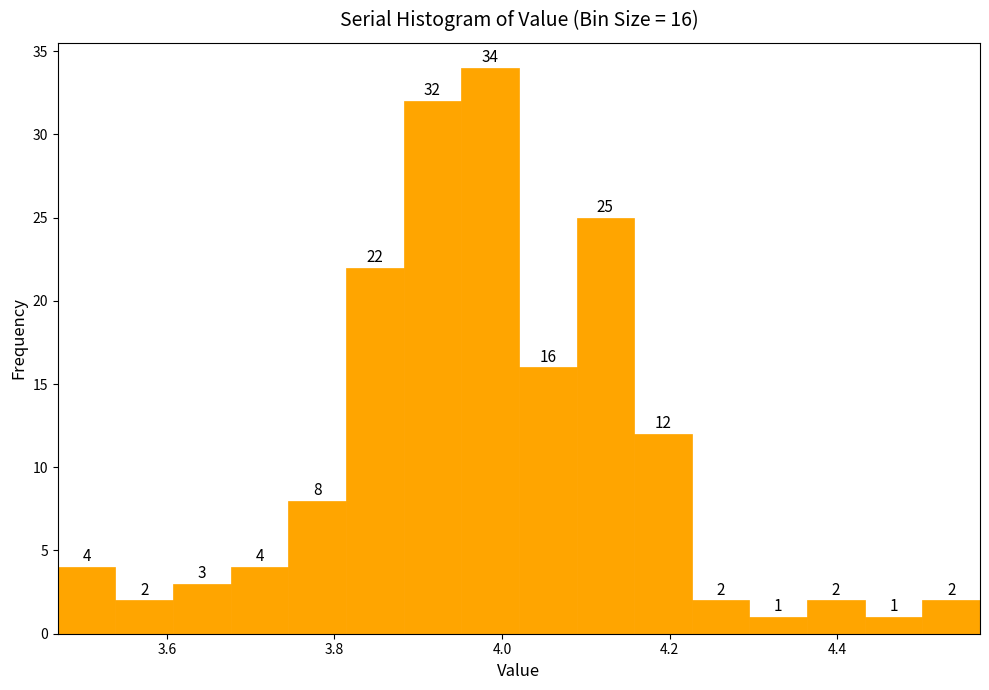

Read against the x-axis, roughly where is the centre of the tallest bar?

3.98